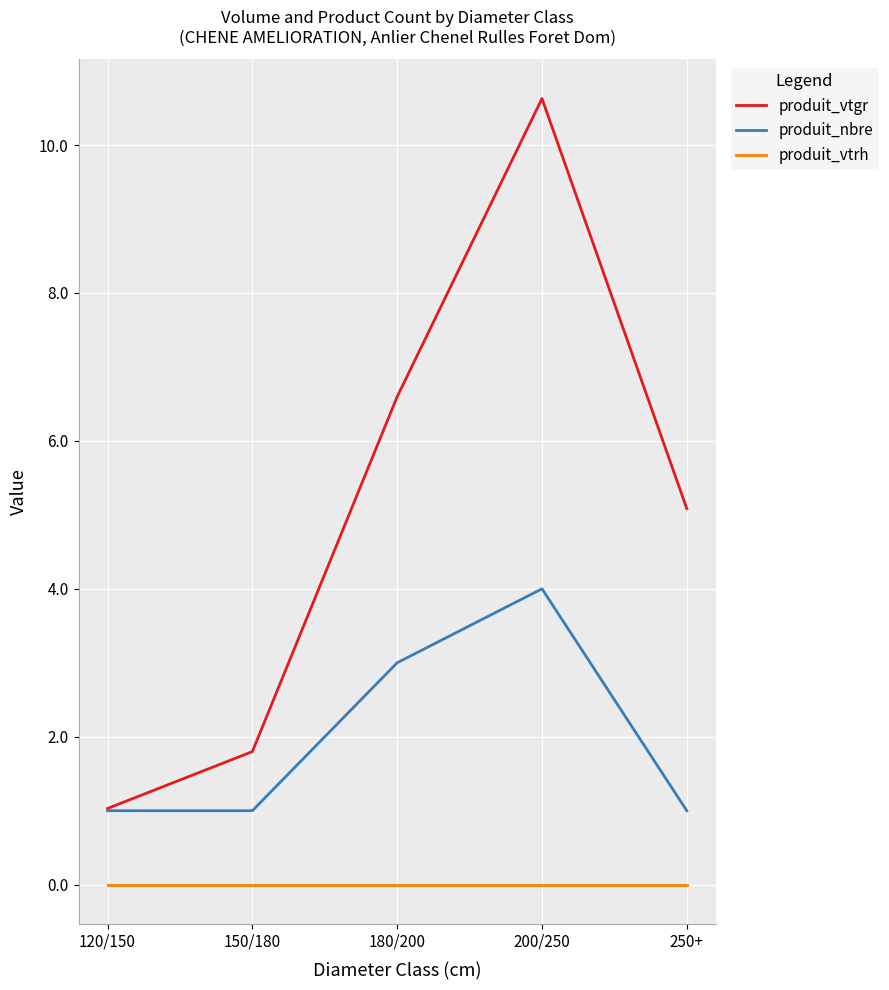

Where is the first local maximum for produit_vtgr?

200/250